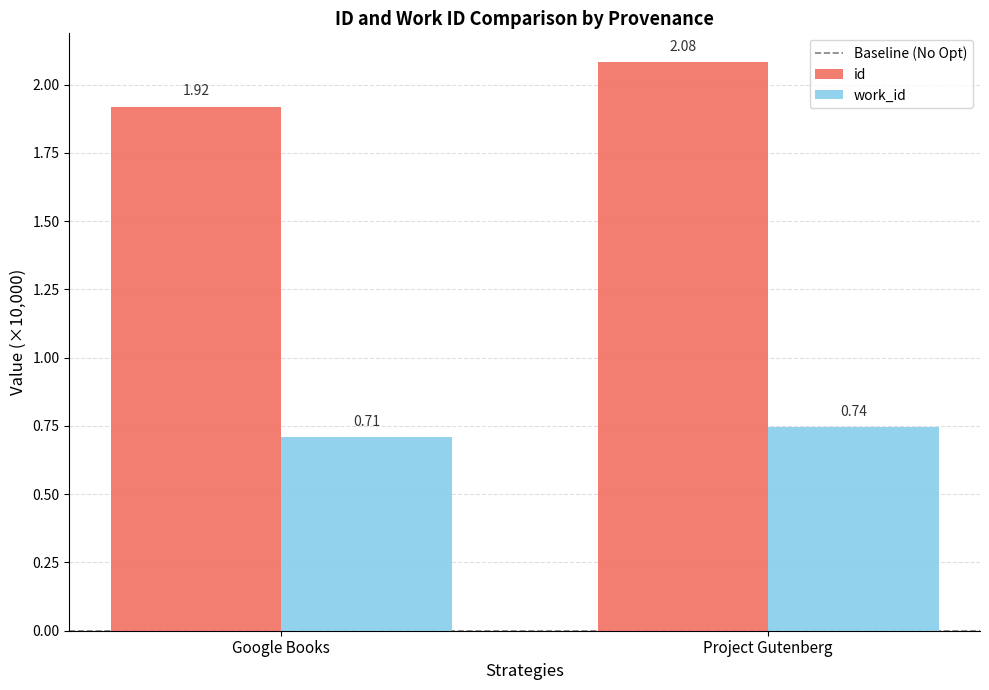

Rank the series at Project Gutenberg from highest to lowest value.

id, work_id